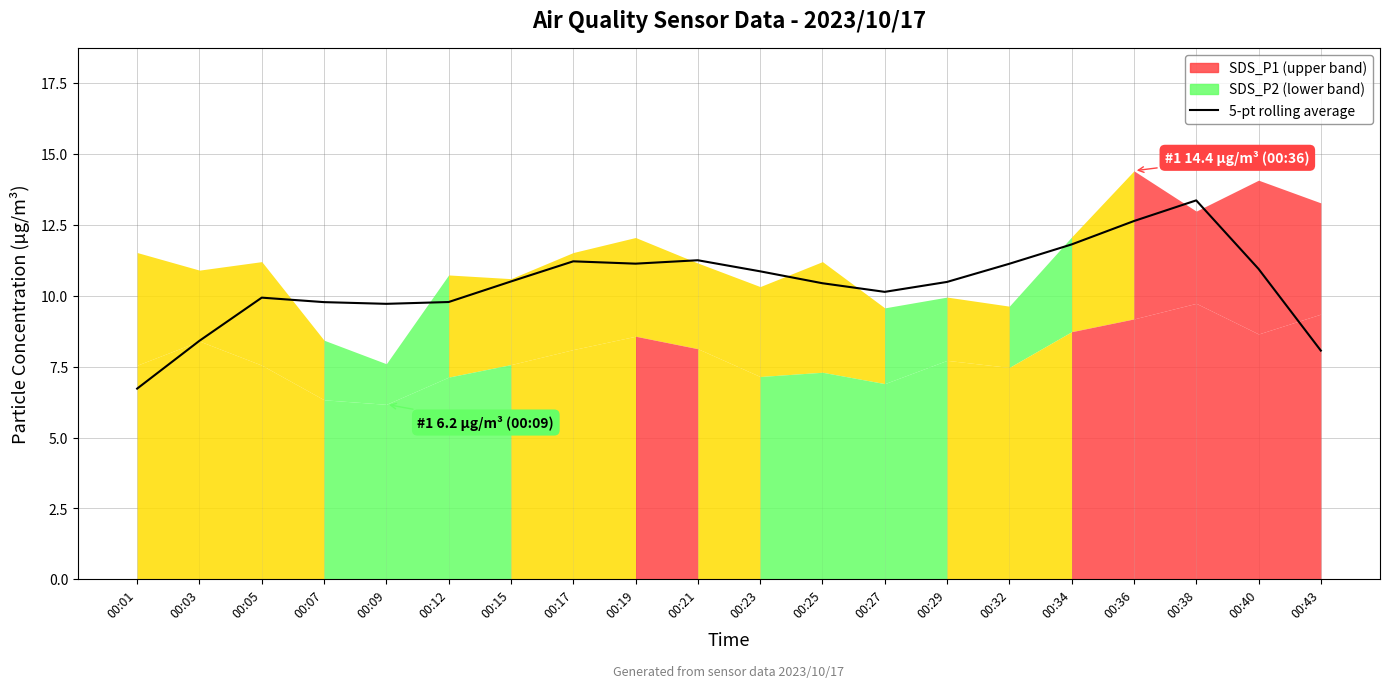

True or false: the data has more than 0 interior local peaks.

True